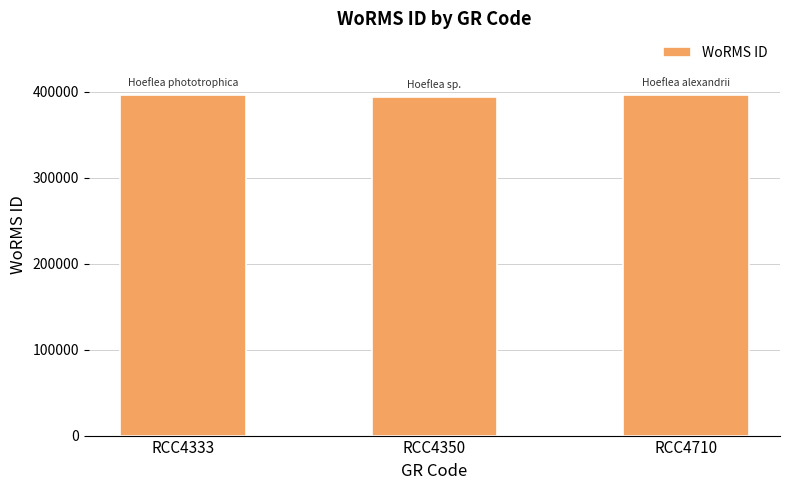

What is the smallest value displayed?

393986